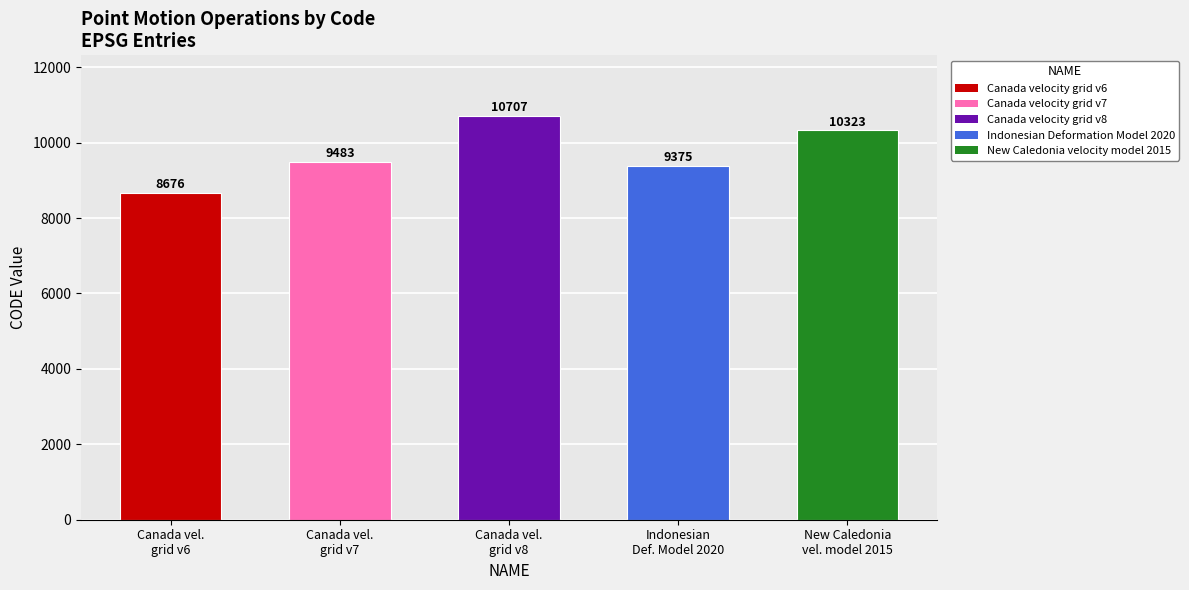

What position from the left is Canada vel.
grid v8?

3